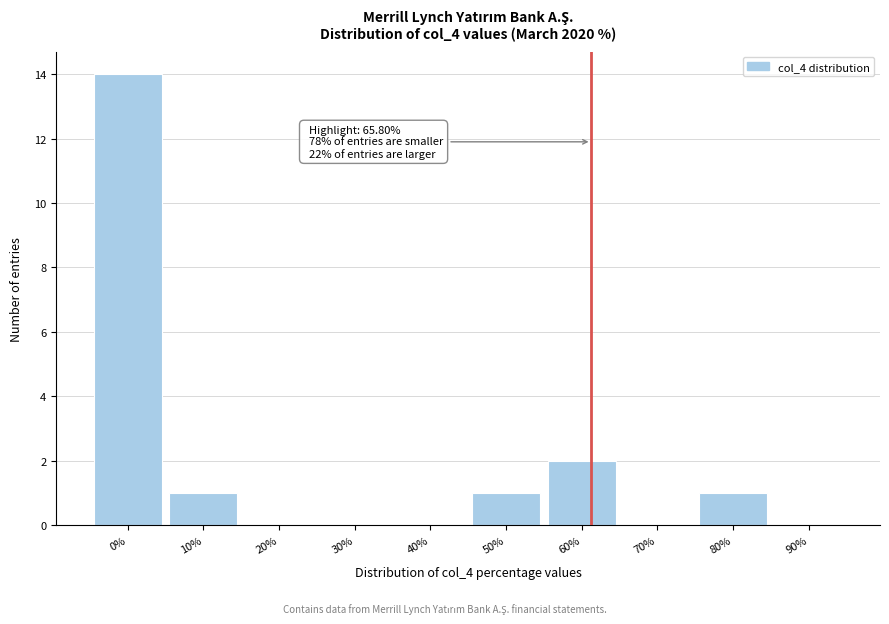

Reading right to left, list all the values displayed in this chart.

90%=0	80%=1	70%=0	60%=2	50%=1	40%=0	30%=0	20%=0	10%=1	0%=14